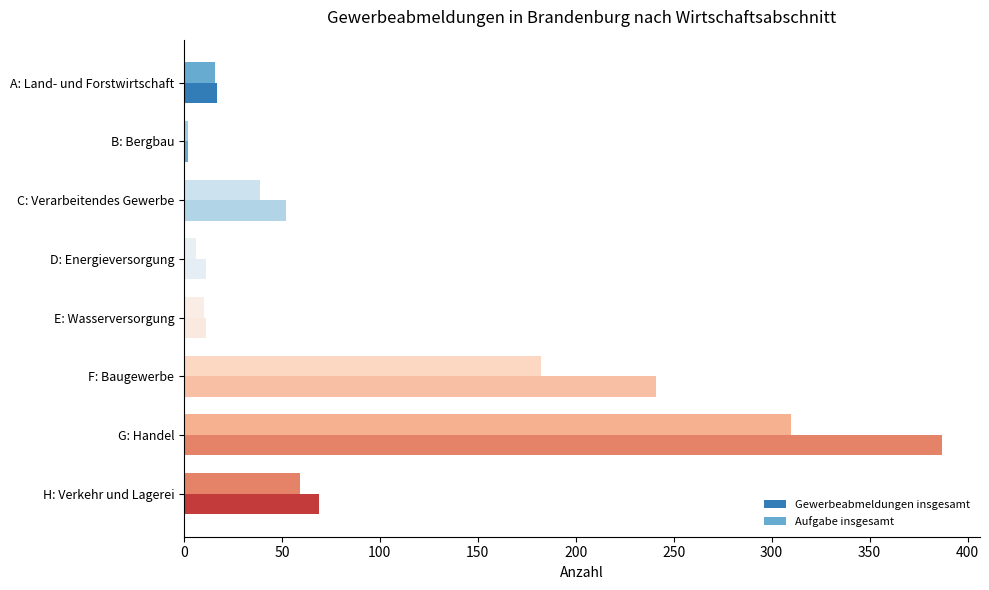

What is the sum of all Gewerbeabmeldungen insgesamt values?

790